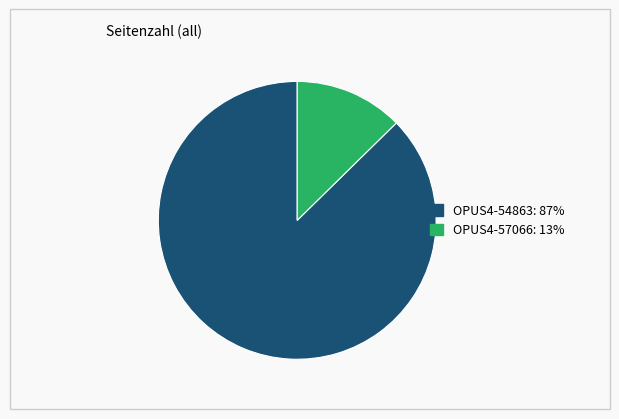

The OPUS4-57066 slice represents 5% of the pie. True or false?

False